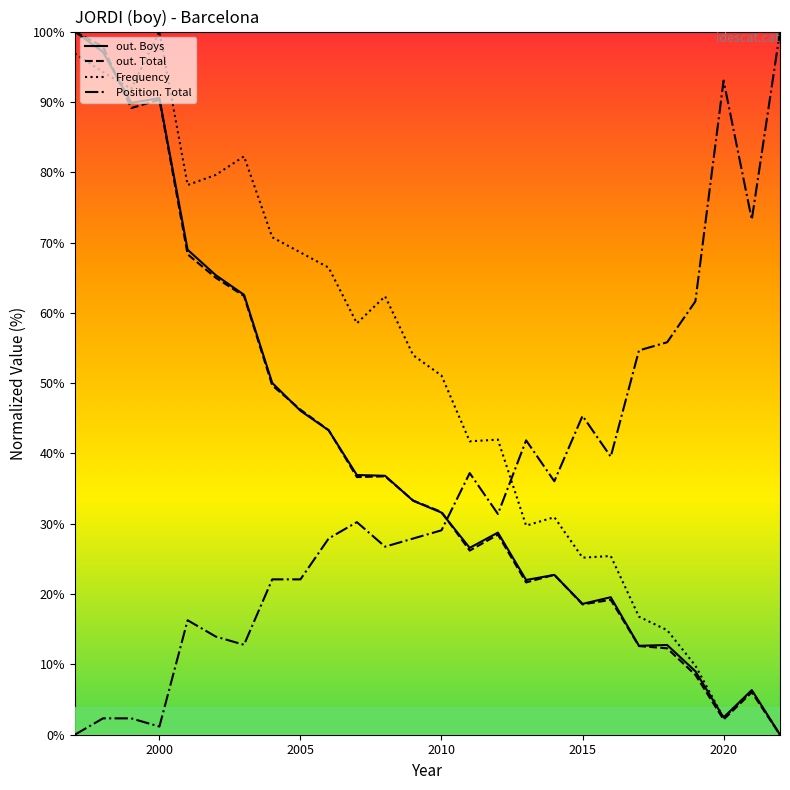

What is the maximum value for out. Boys?

100.0